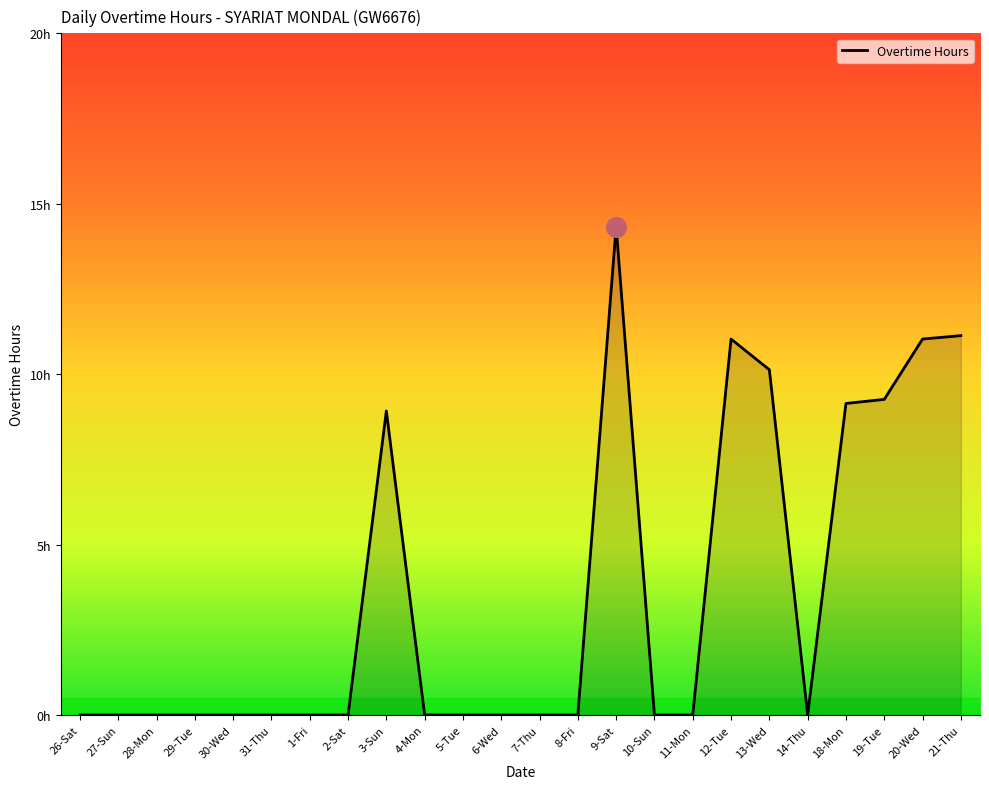

What is the change in value from 26-Sat to 12-Tue?

+11.0